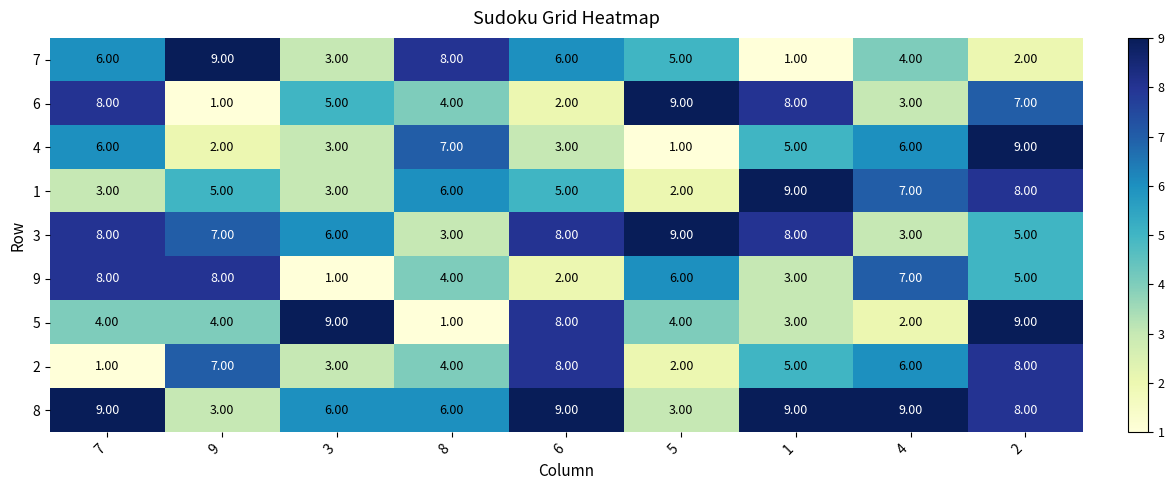

Which series changed the most between 3 and 2?

4